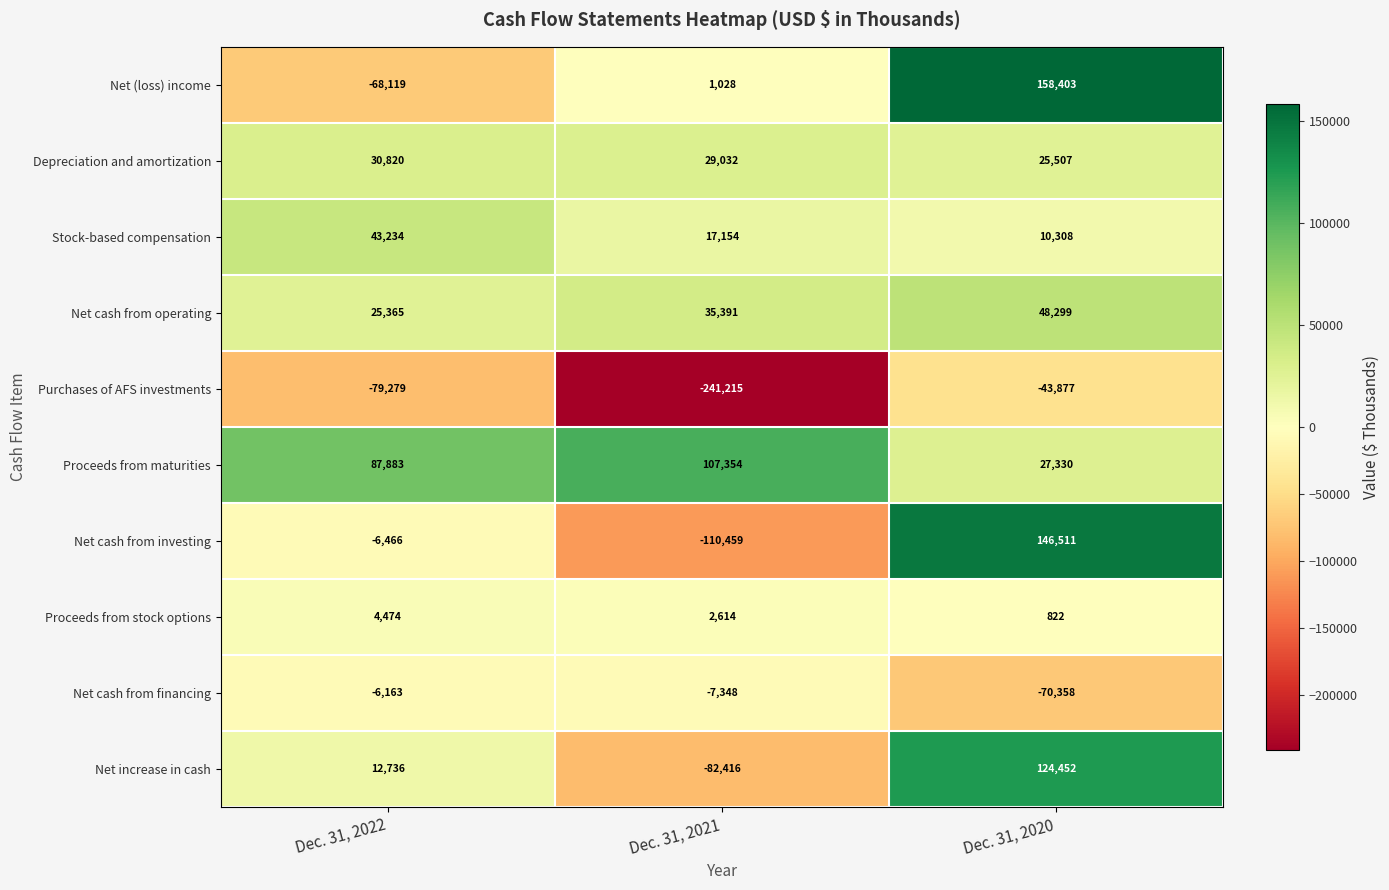

What is the sum of all Proceeds from stock options values?

7910